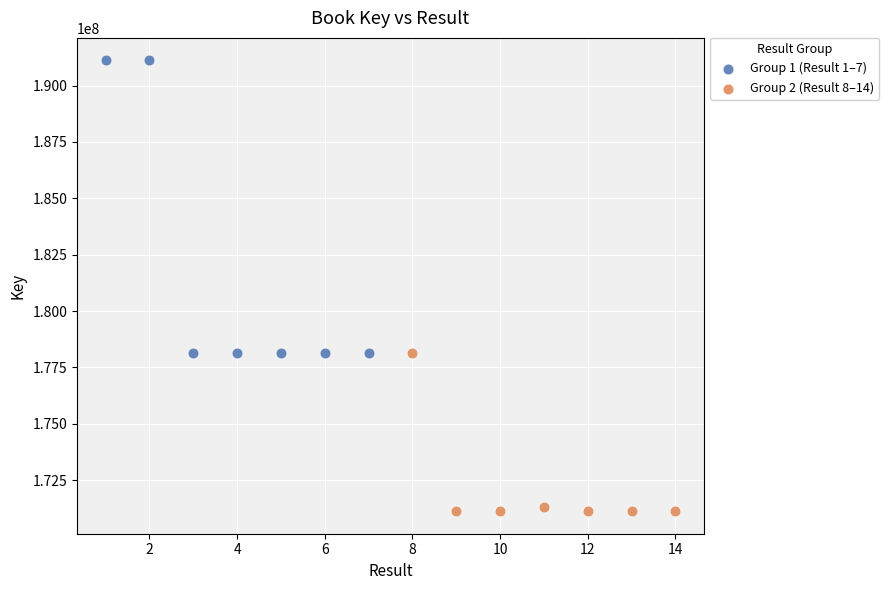

Which series reaches the maximum Y coordinate?

Group 1 (Result 1–7)